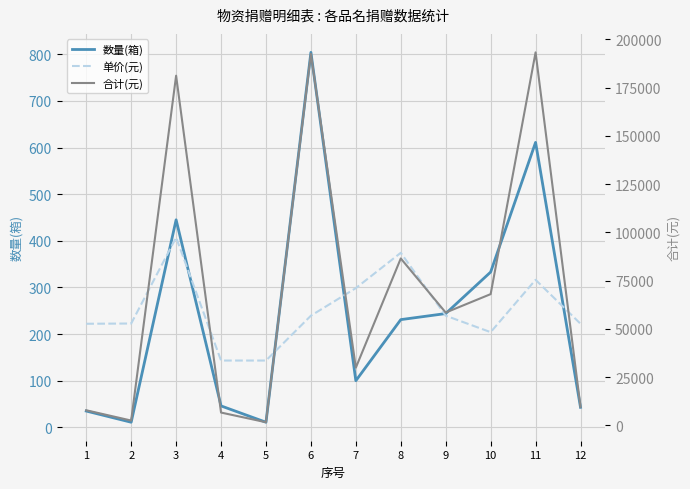

What is the difference between the maximum and minimum values in the 数量(箱) series?

793.0